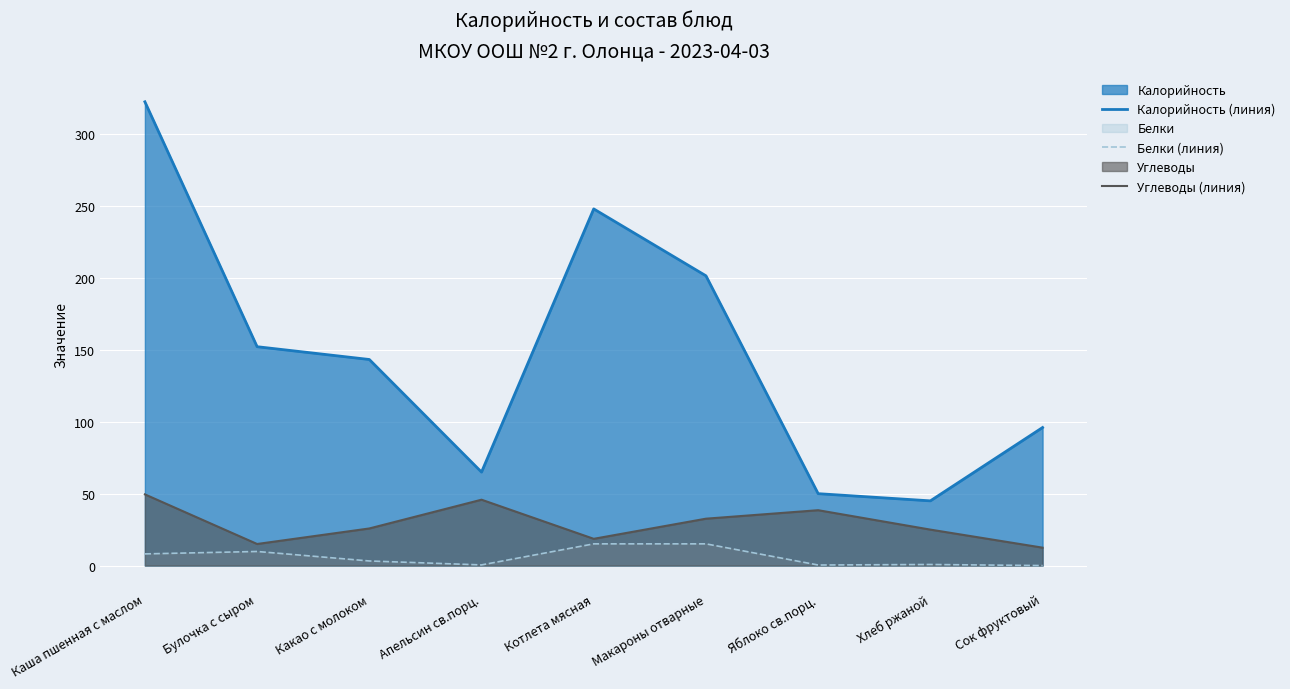

What is the label of the 8th point from the left?

Хлеб ржаной